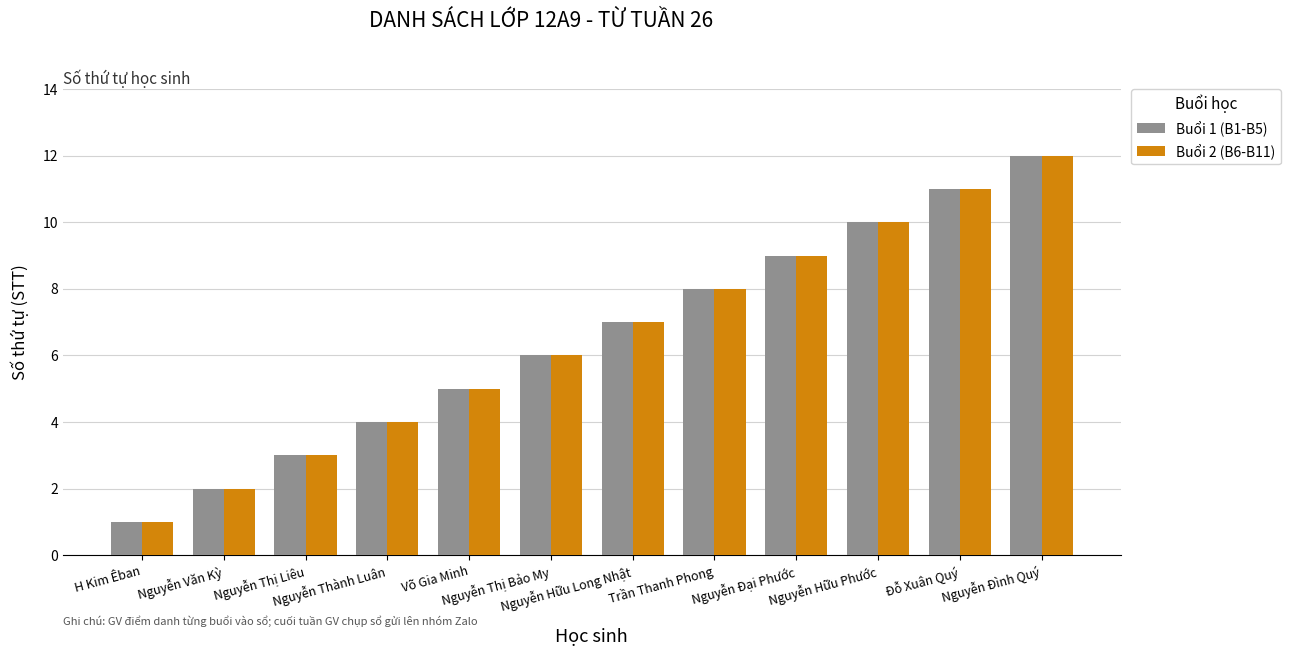

True or false: Buổi 2 (B6-B11) has a value of 4 at Đỗ Xuân Quý.

False